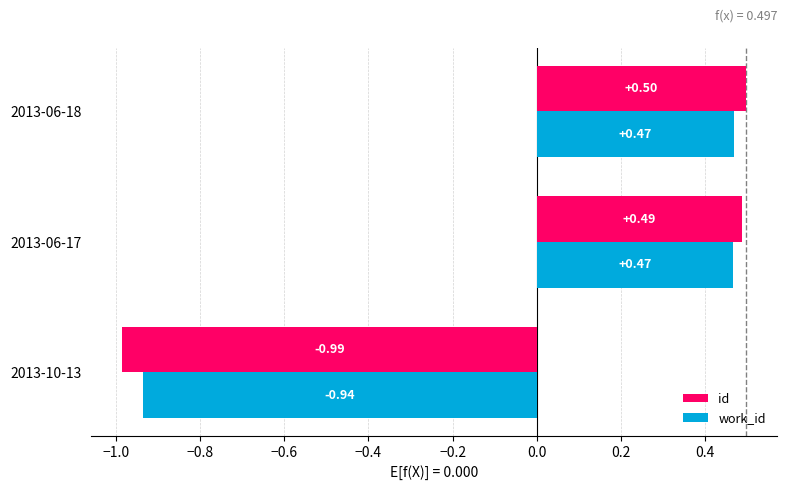

At which category is the sum across all series the highest?

2013-06-18